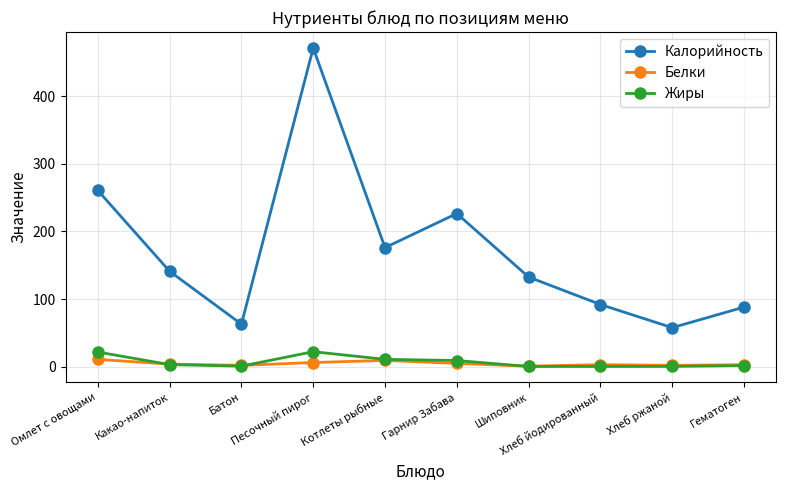

What position from the left is Батон?

3